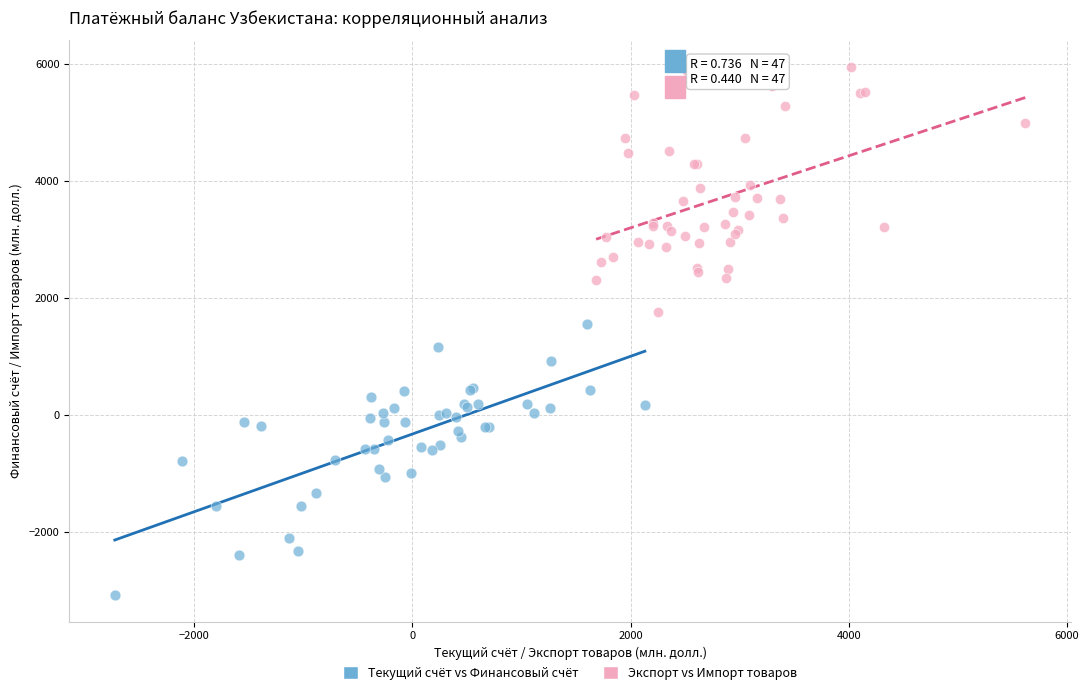

Which series reaches the maximum Y coordinate?

Экспорт vs Импорт товаров